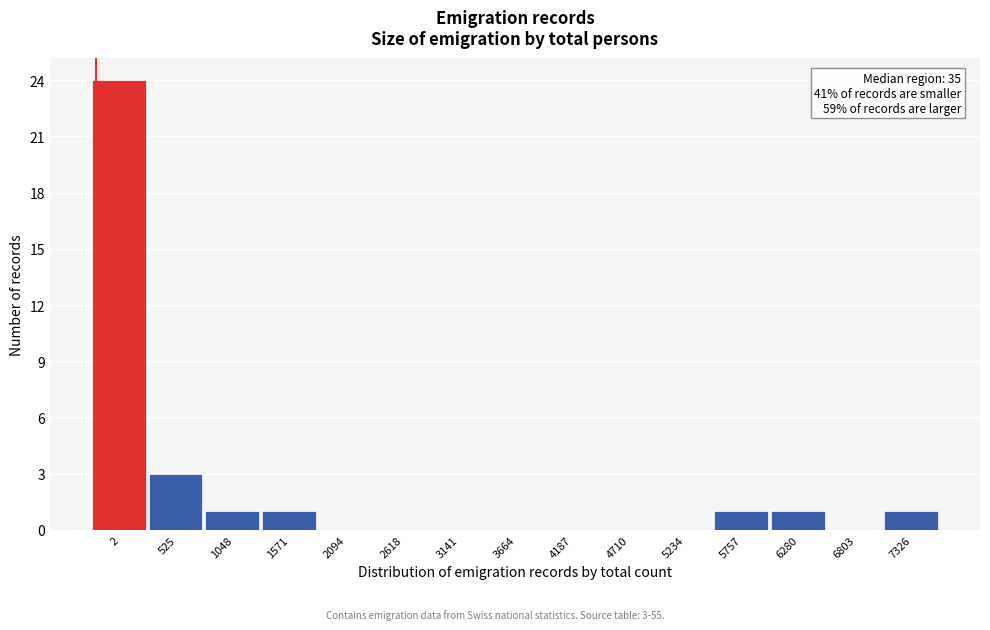

Reading left to right, transcribe all the data shown in this chart.

2=24	525=3	1048=1	1571=1	2094=0	2618=0	3141=0	3664=0	4187=0	4710=0	5234=0	5757=1	6280=1	6803=0	7326=1